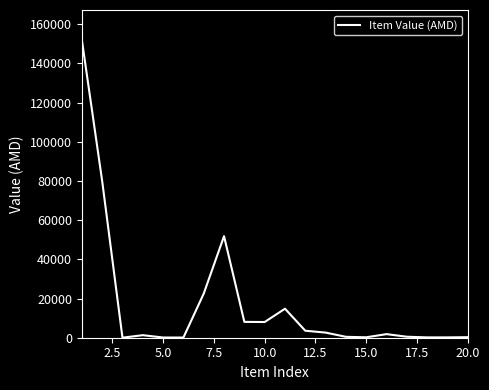

What is the maximum value shown in the chart?

152000